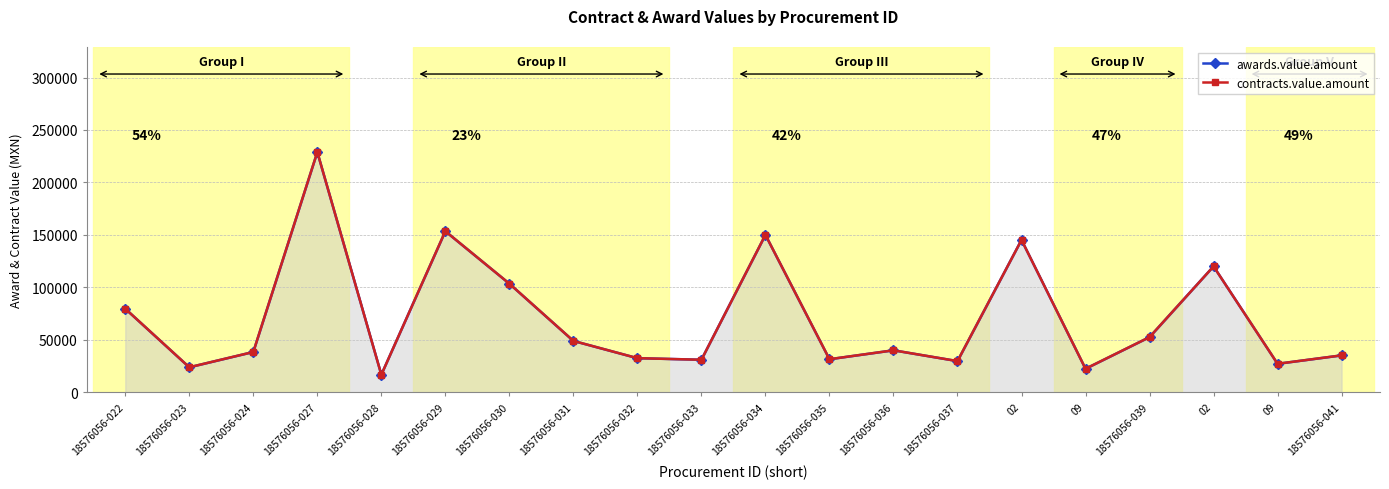

At how many categories does at least one series exceed 227857?

1